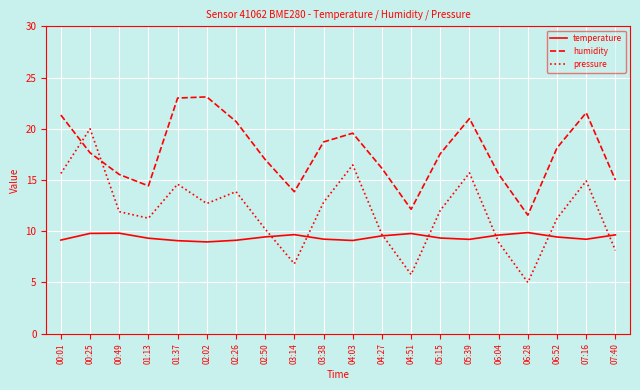

List the series in order of their overall mean, lowest first.

temperature, pressure, humidity